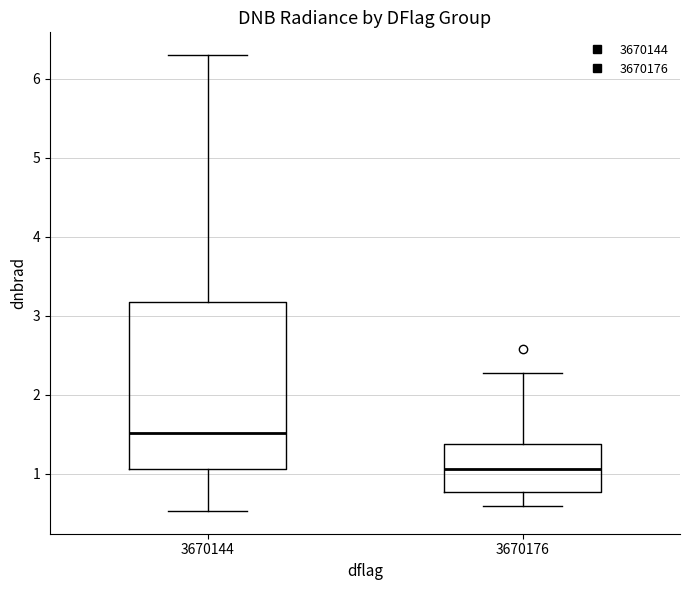

Which box is the tallest, from its lower edge to its upper edge?

3670144